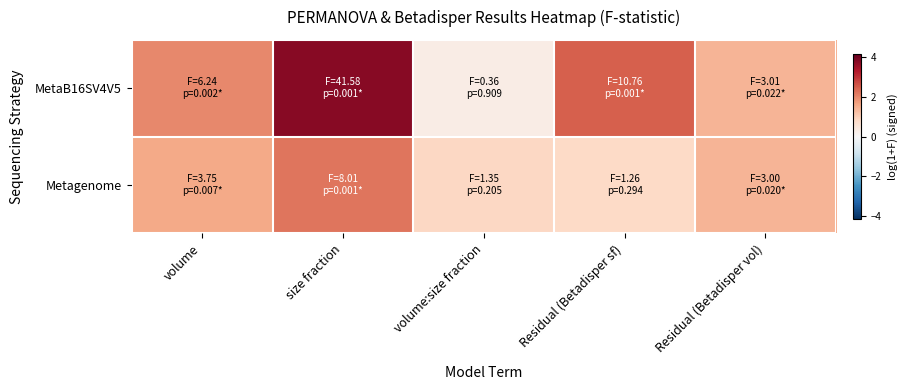

At Residual (Betadisper sf), list the series in order from smallest to largest.

Metagenome, MetaB16SV4V5